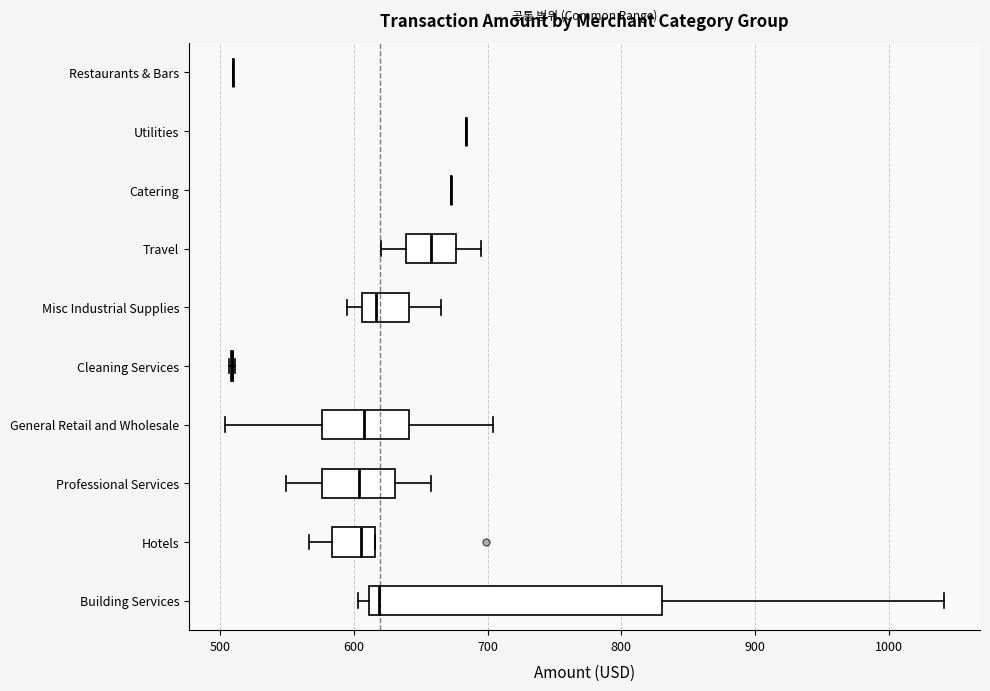

Which box is the widest, from its left edge to its right edge?

Building Services